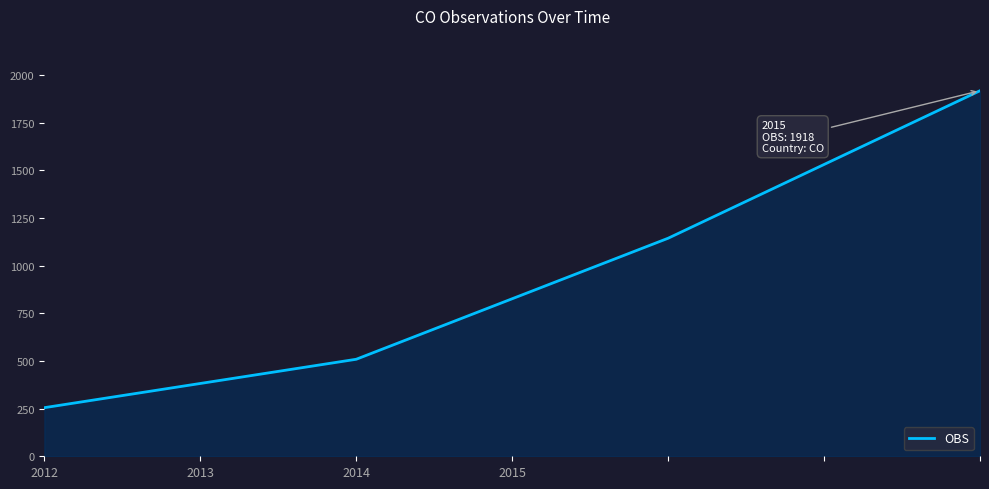

What is the difference between the maximum and minimum values?

1663